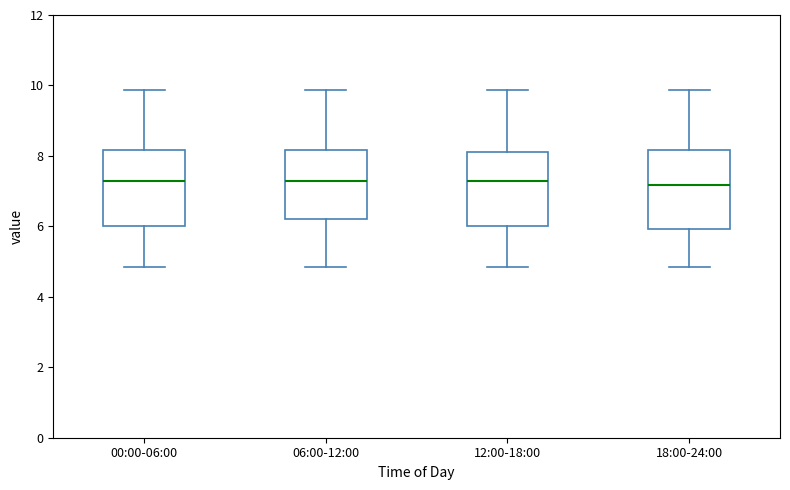

Reading left to right, transcribe this box plot: for each box, give where its median line is, the range the box spans, and where its two whiskers end, as read against the y-axis. The values are not printed on the chart, so give them approximately, as read against the axis.

00:00-06:00: median 7.2, box 6.0 to 8.2, whiskers 4.8 to 9.8
06:00-12:00: median 7.4, box 6.2 to 8.2, whiskers 4.8 to 9.8
12:00-18:00: median 7.2, box 6.0 to 8.2, whiskers 4.8 to 9.8
18:00-24:00: median 7.2, box 6.0 to 8.2, whiskers 4.8 to 9.8